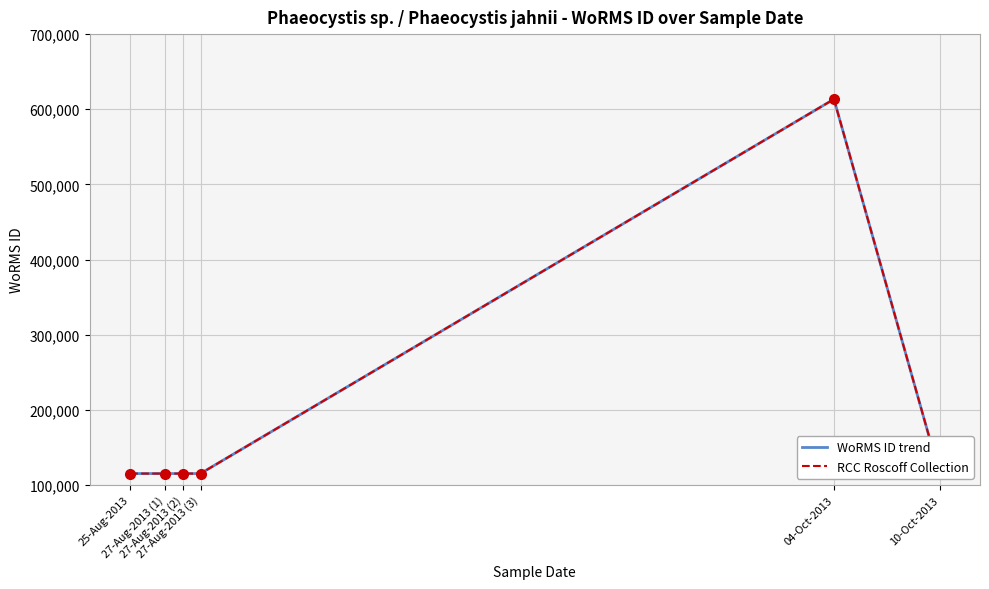

The WoRMS ID trend series shows 52325 at 25-Aug-2013. True or false?

False